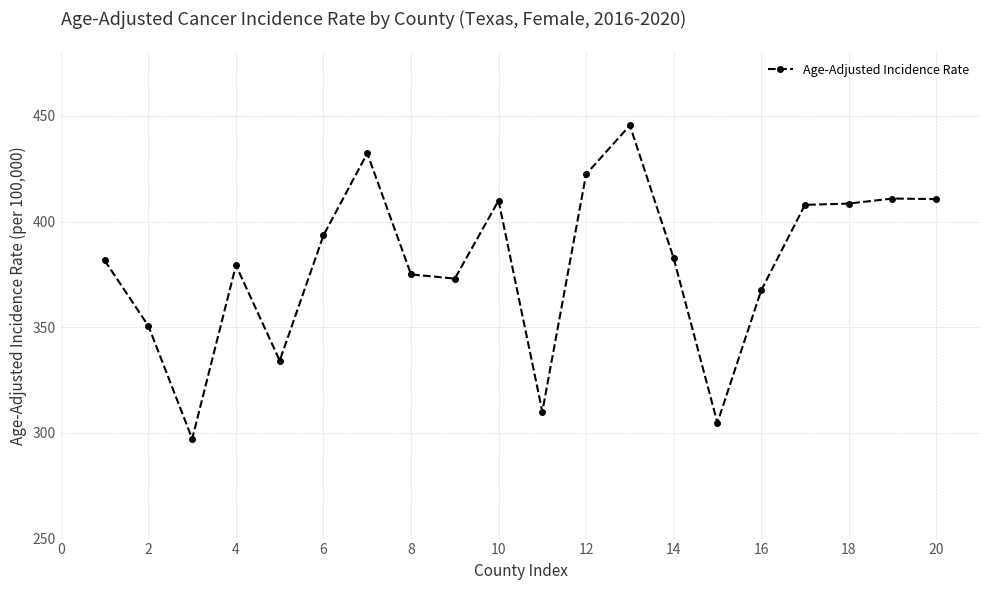

What is the minimum value shown in the chart?

297.2